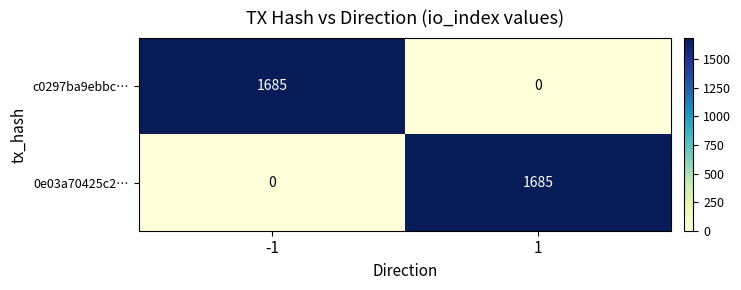

What is the difference between the highest and lowest values at 1?

1685